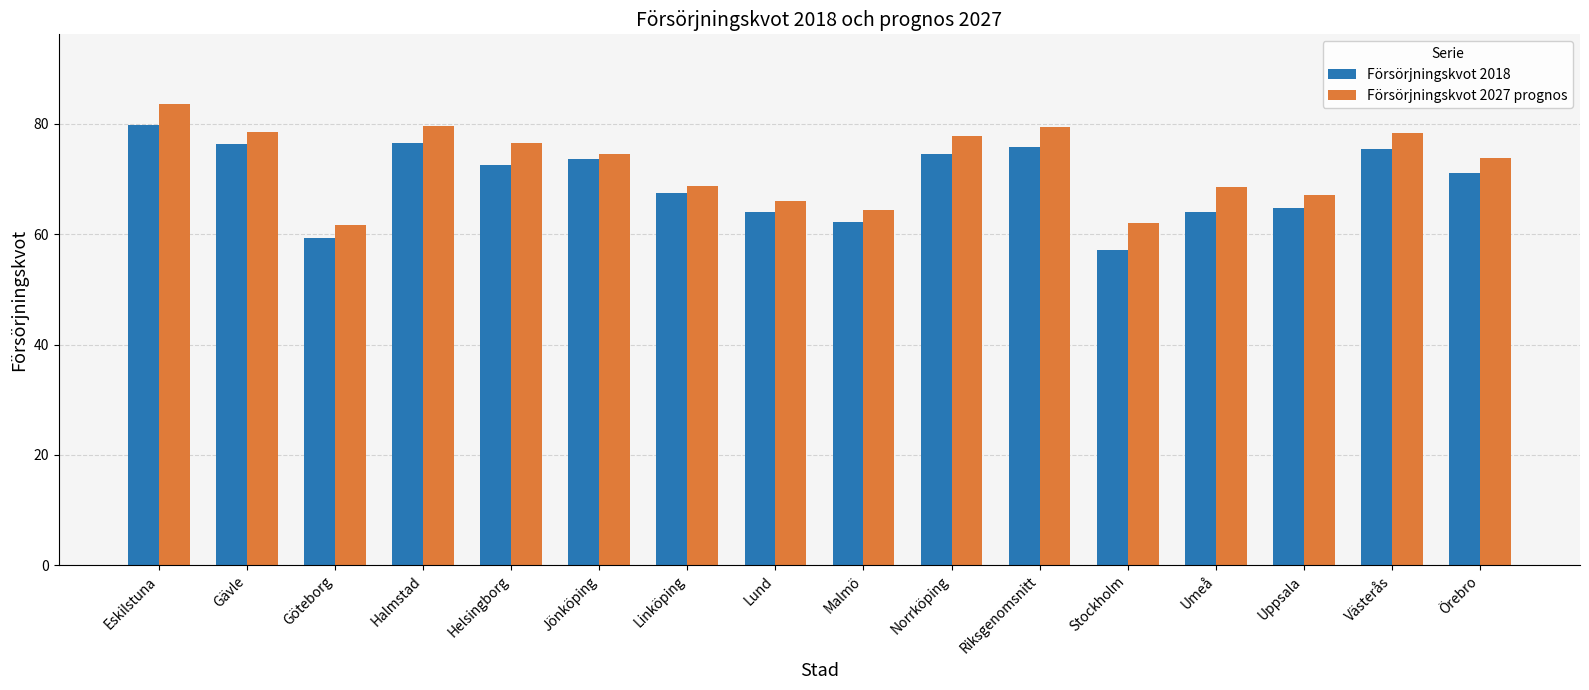

The value of Försörjningskvot 2027 prognos at Jönköping is 102.0. True or false?

False